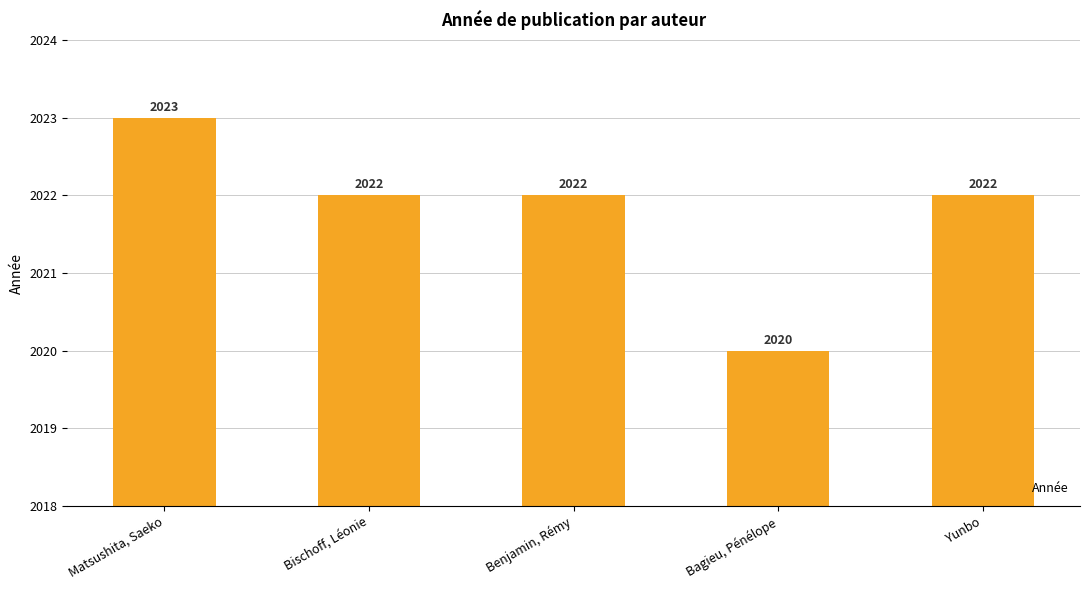

What is the label of the 5th bar from the left?

Yunbo